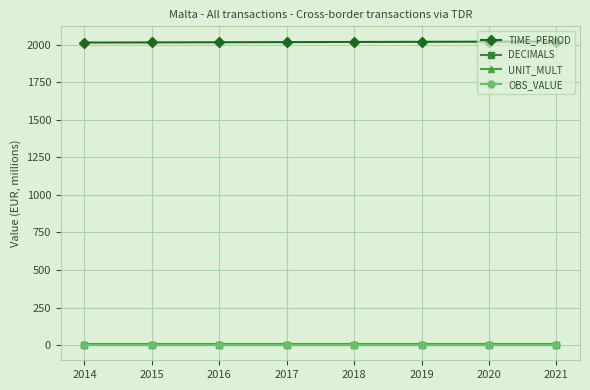

Is it true that DECIMALS equals 3 at 2021?

True